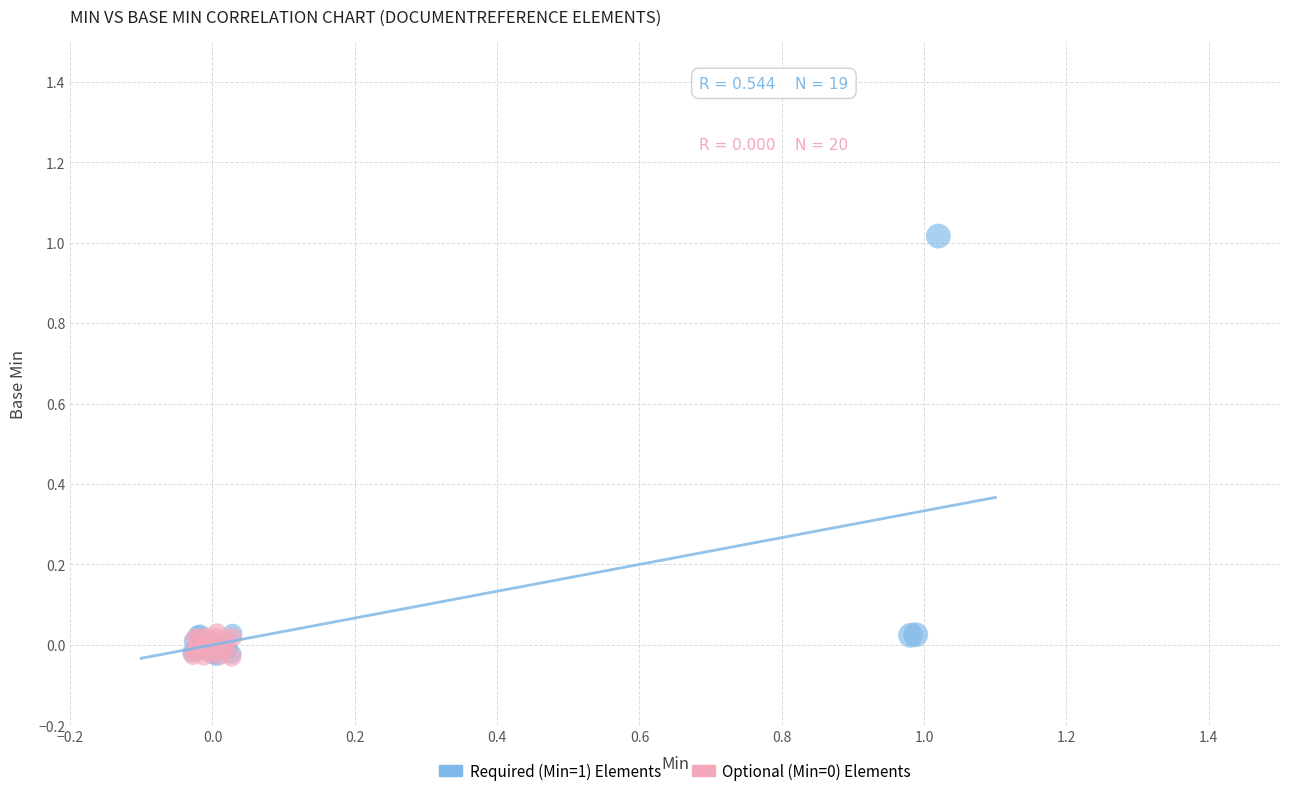

Which series contains the highest Y value?

Required (Min=1) Elements